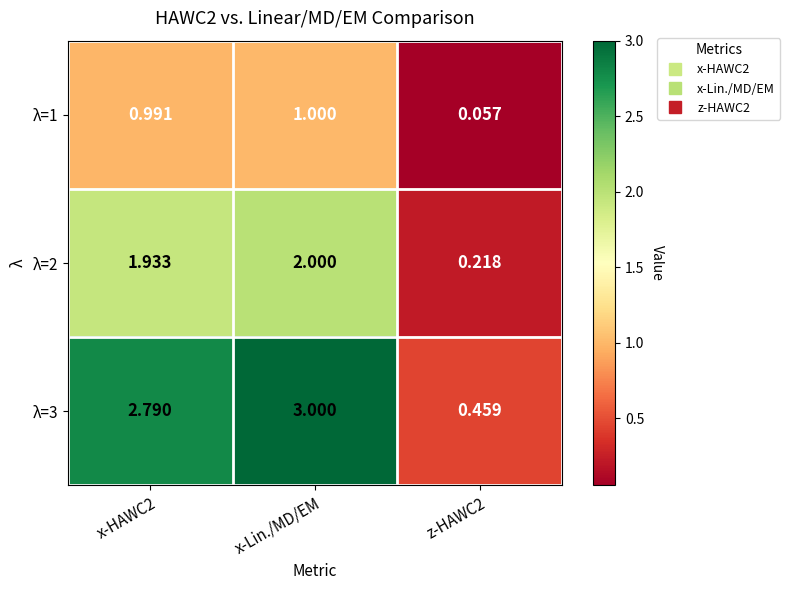

At which category is the sum across all series the highest?

x-Lin./MD/EM